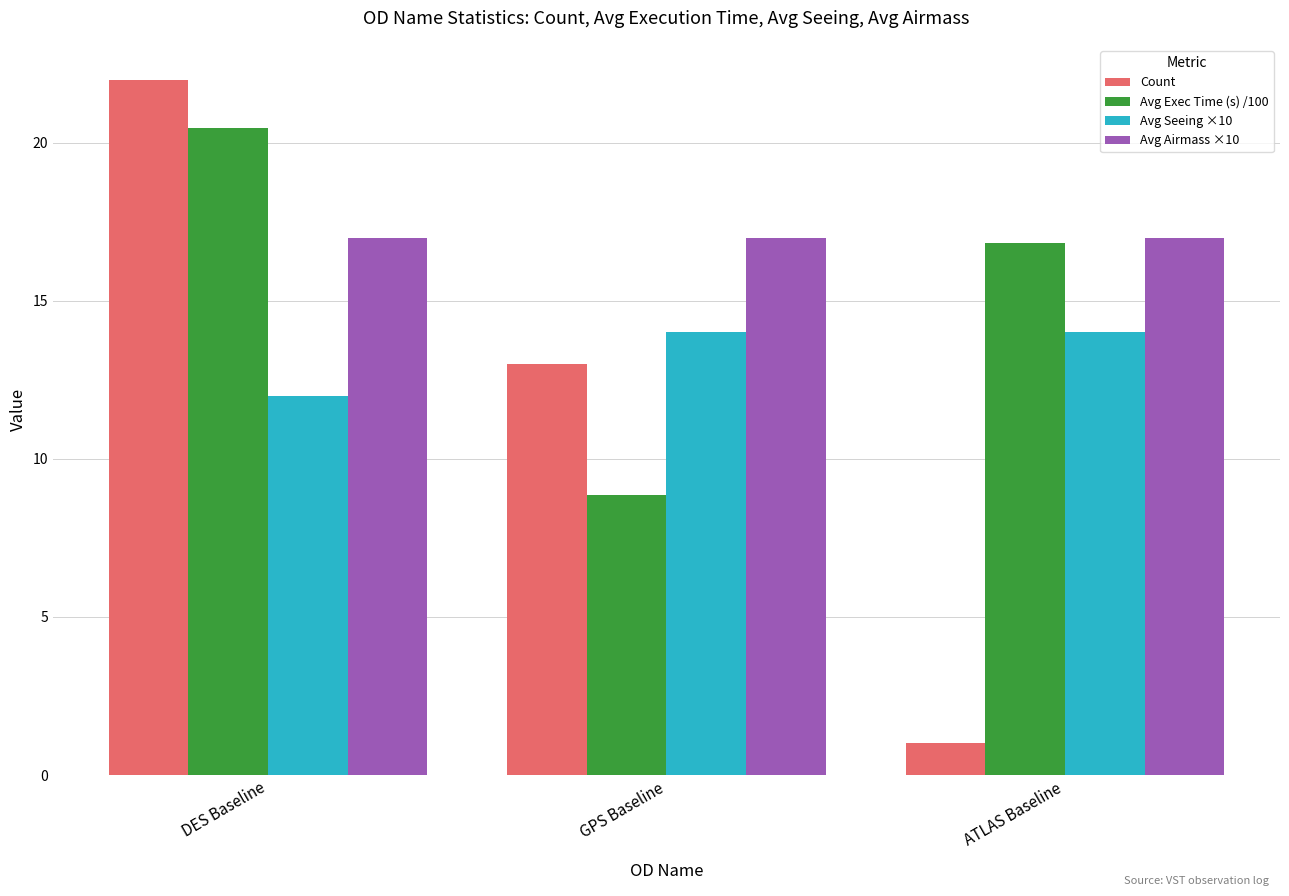

What is the average value of the Avg Airmass ×10 series?

17.0